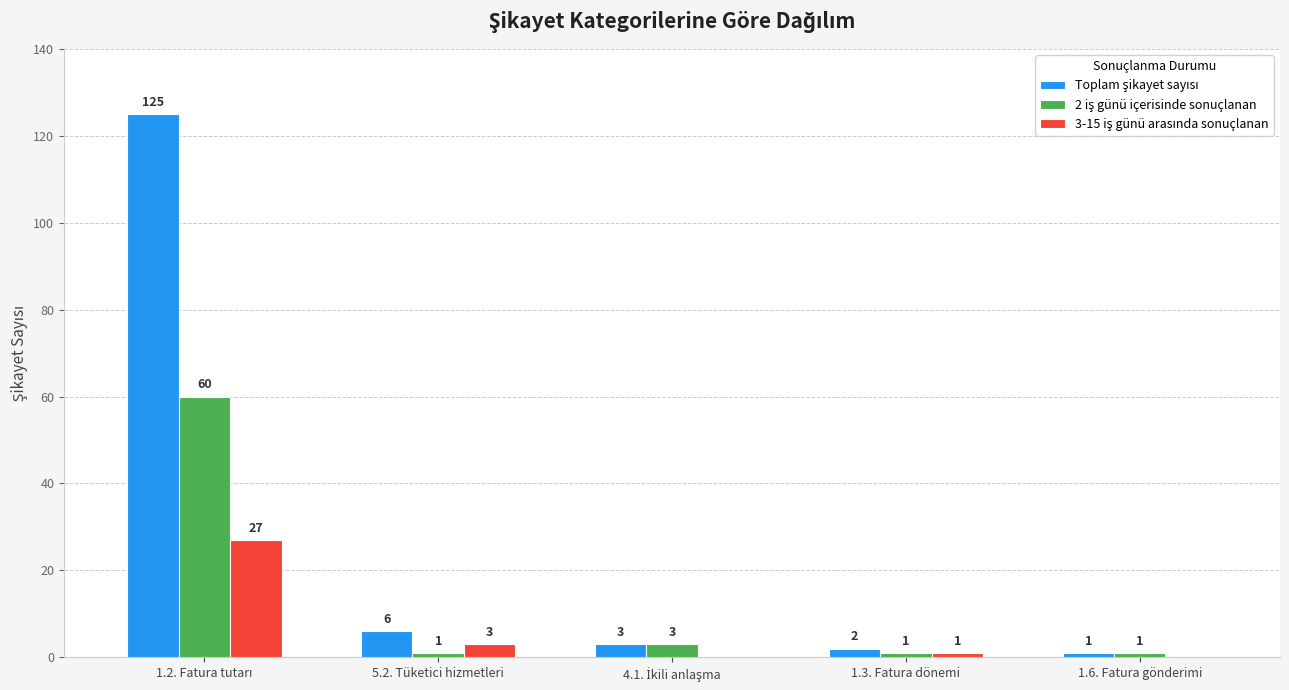

What is the total value across all series at 5.2. Tüketici hizmetleri?

10